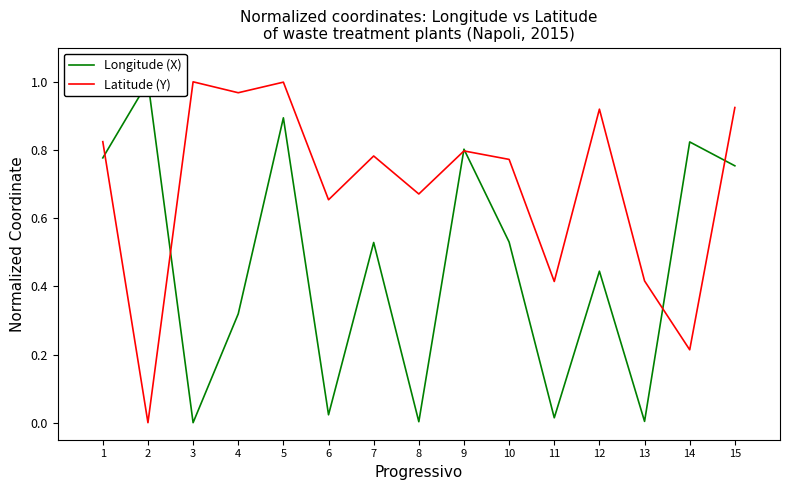

What is the value of the Latitude (Y) point at the 7th from the left?

0.8